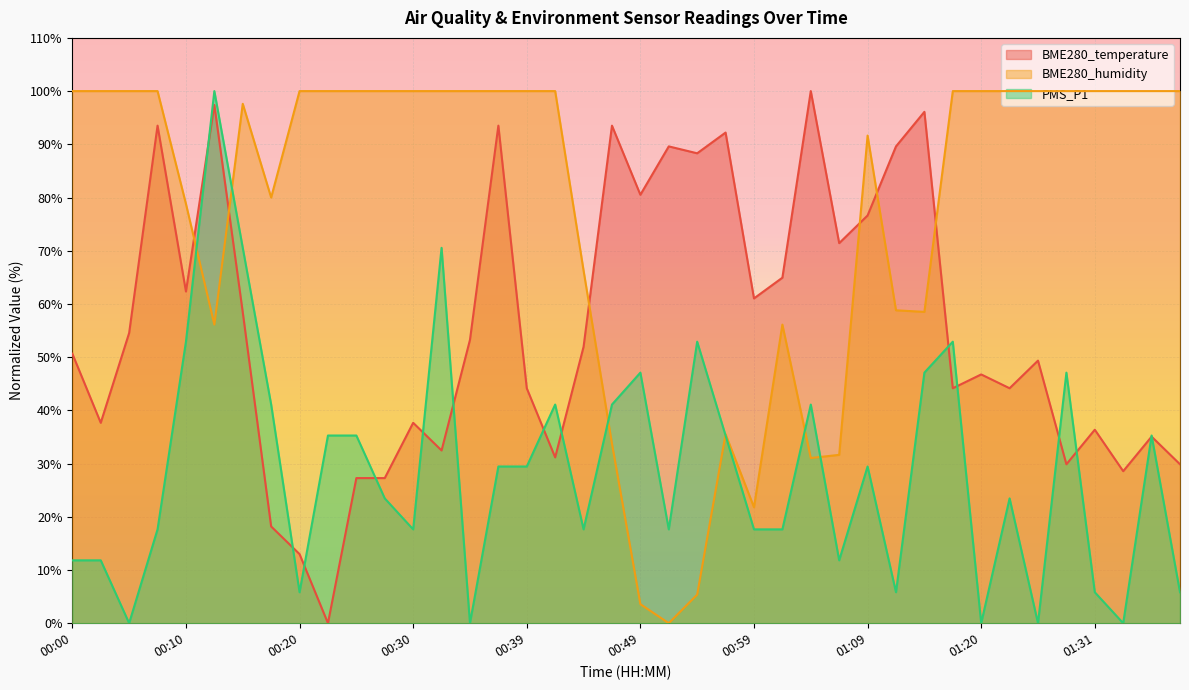

Which series has the widest spread of values?

BME280_temperature